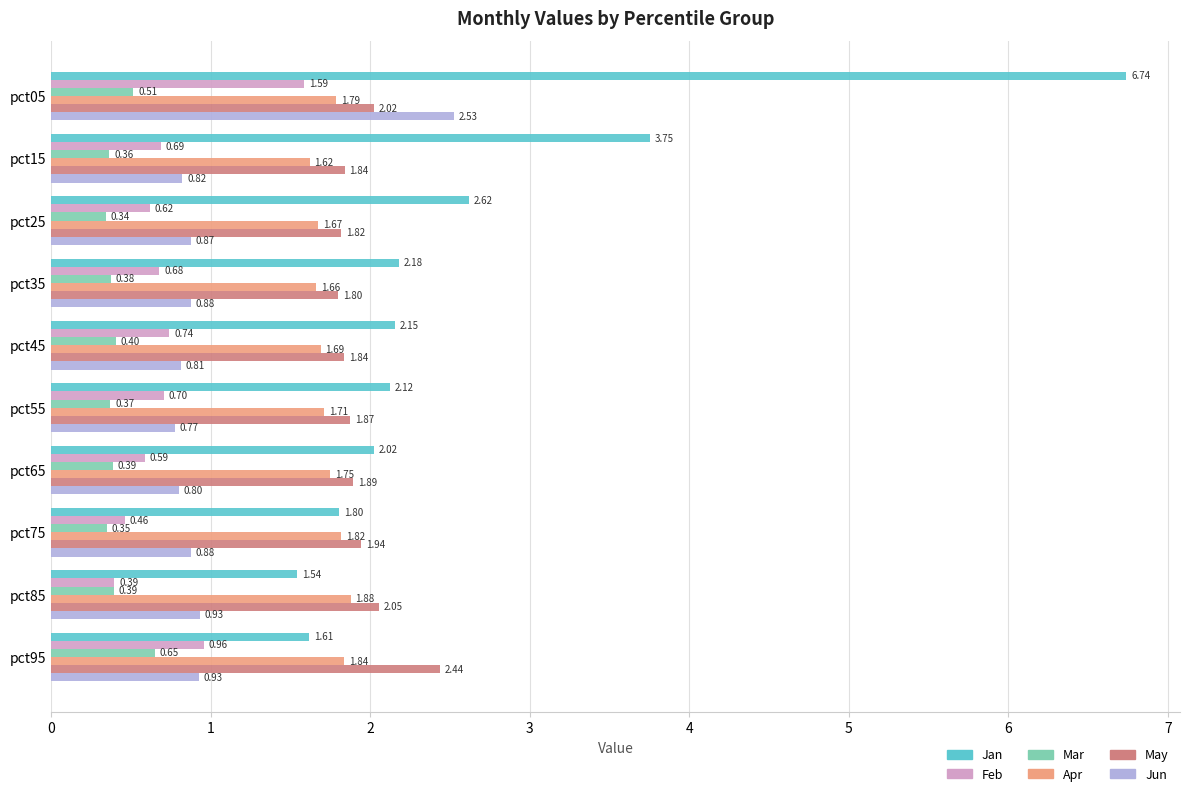

Which category has the highest value in the Mar series?

pct95